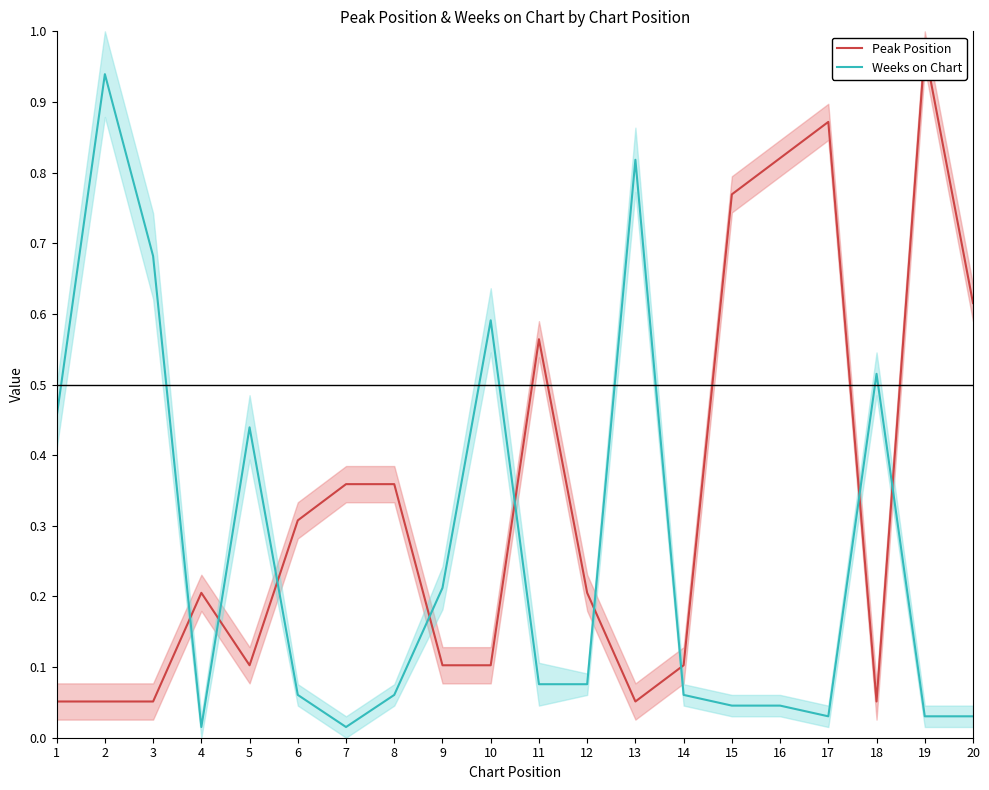

At which category does the chart reach its minimum across all series?

4